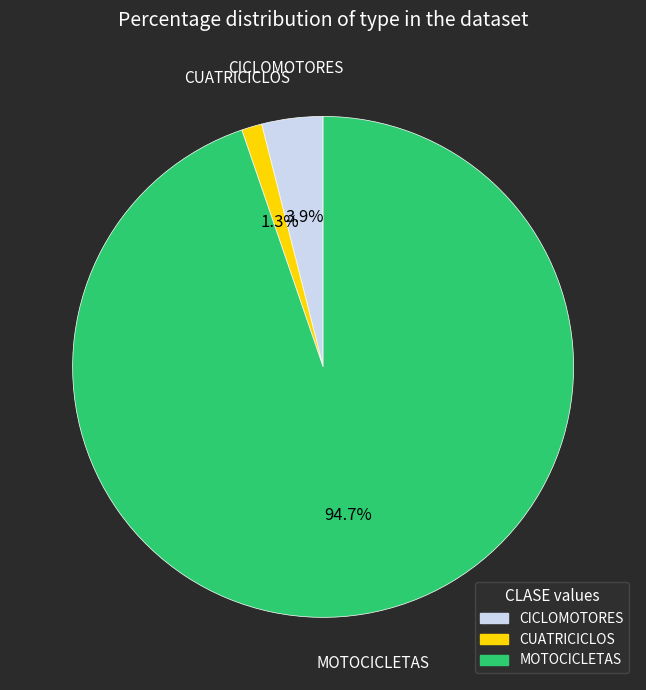

Combined, what portion of the pie is MOTOCICLETAS and CUATRICICLOS?

96.1%